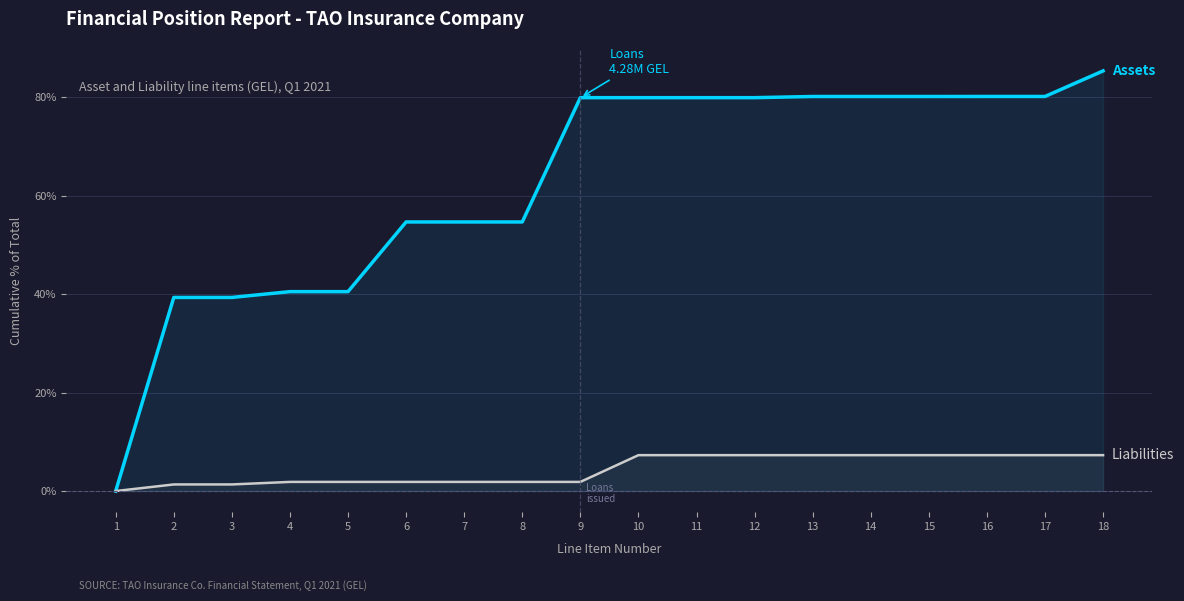

Is the value of Liabilities at 17 greater than the value of Assets at 17?

No